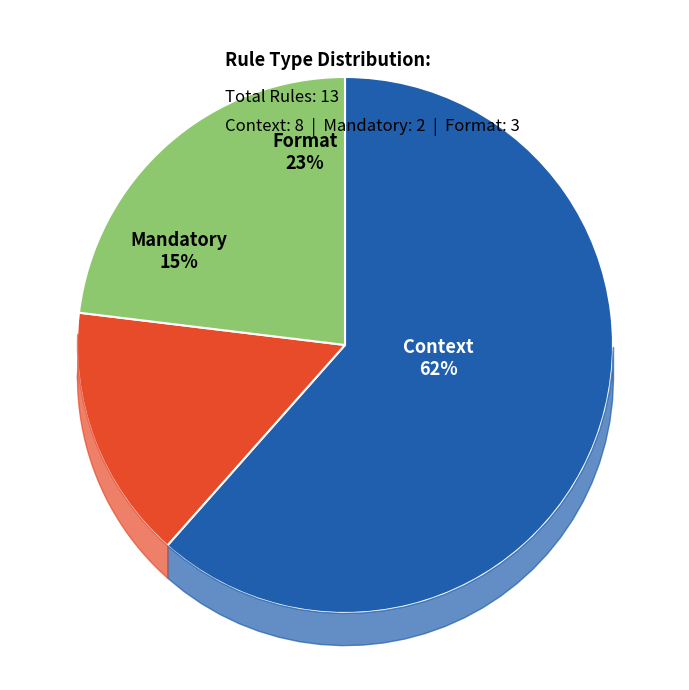

What is the ratio of the value at Format to the value at Mandatory?

1.5